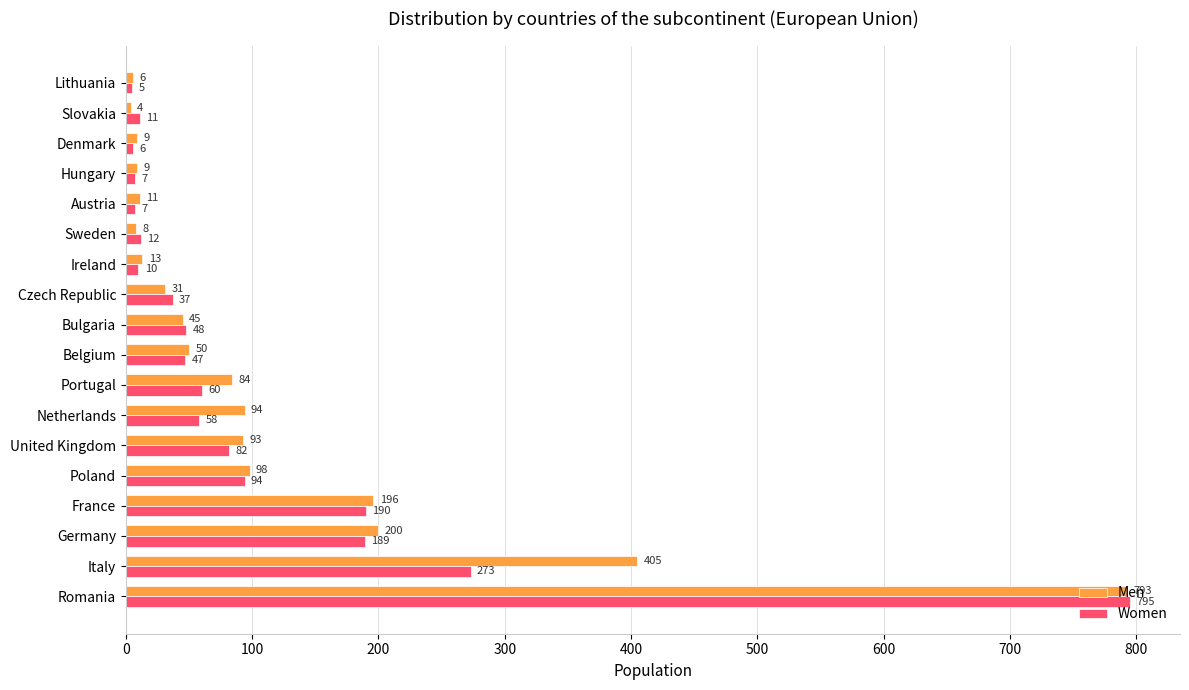

Between Germany and Slovakia, which series saw the biggest shift?

Men